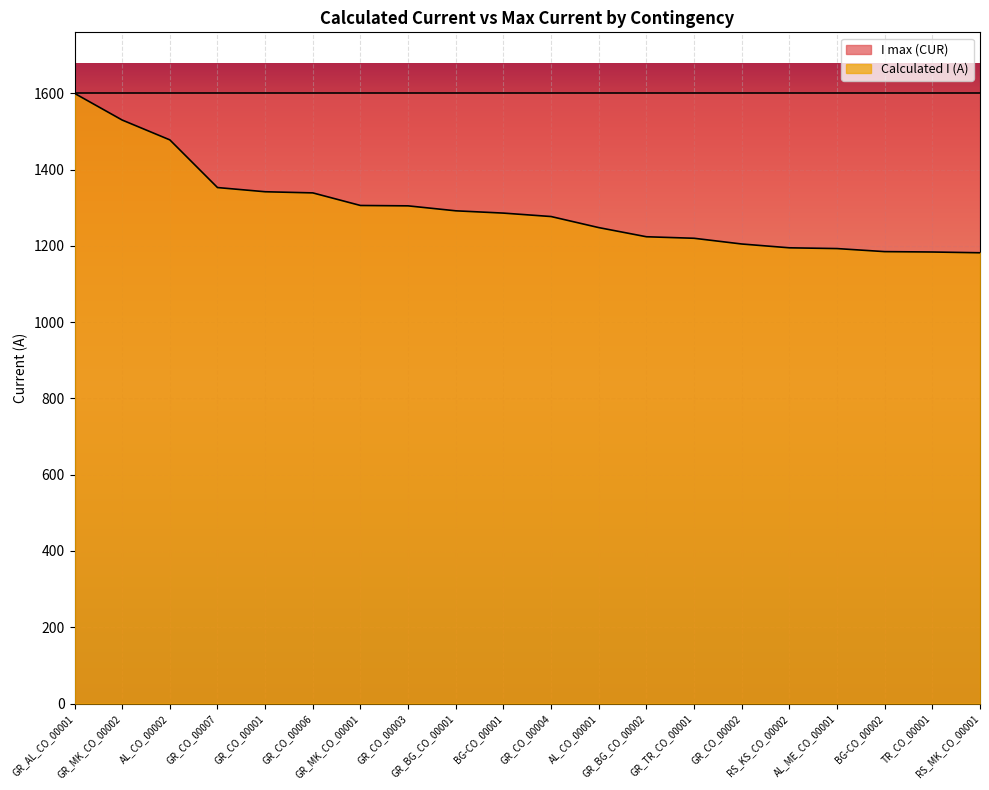

What is the sum of the values at BG-CO_00002 and AL_CO_00002?

2663